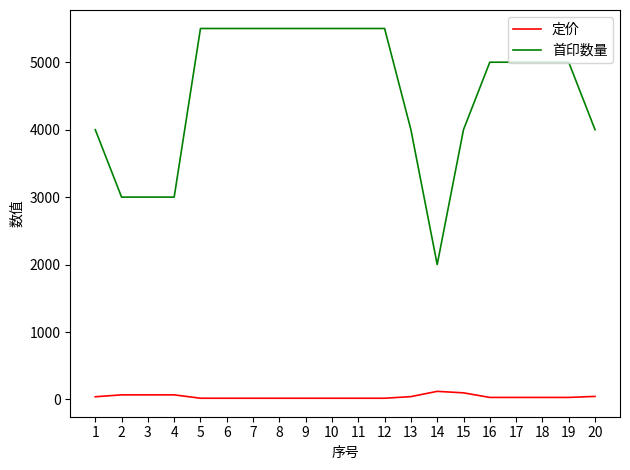

The 首印数量 series shows 2079 at 1. True or false?

False